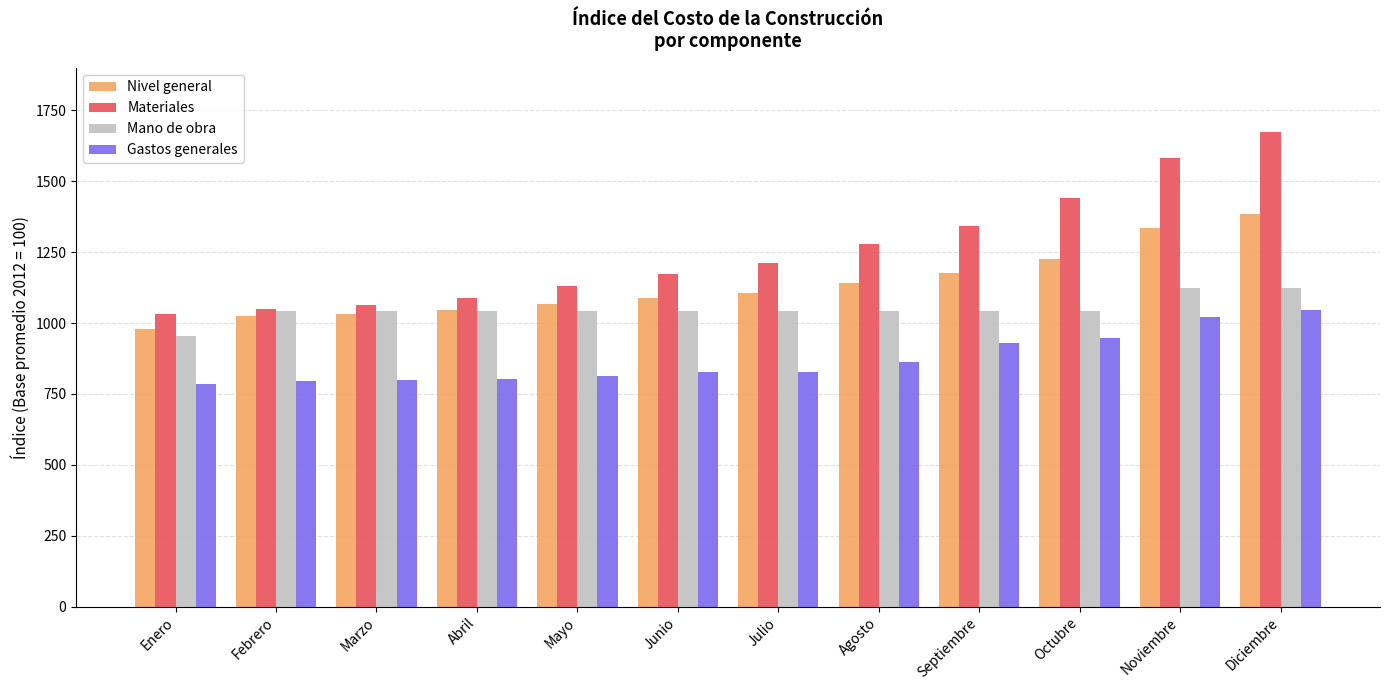

At which category is the sum across all series the highest?

Diciembre